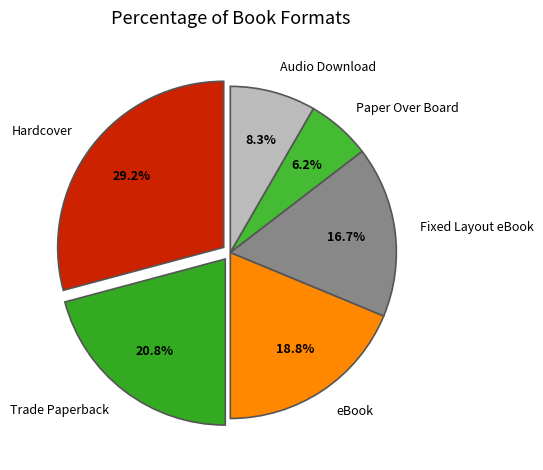

The Fixed Layout eBook slice represents 8% of the pie. True or false?

False